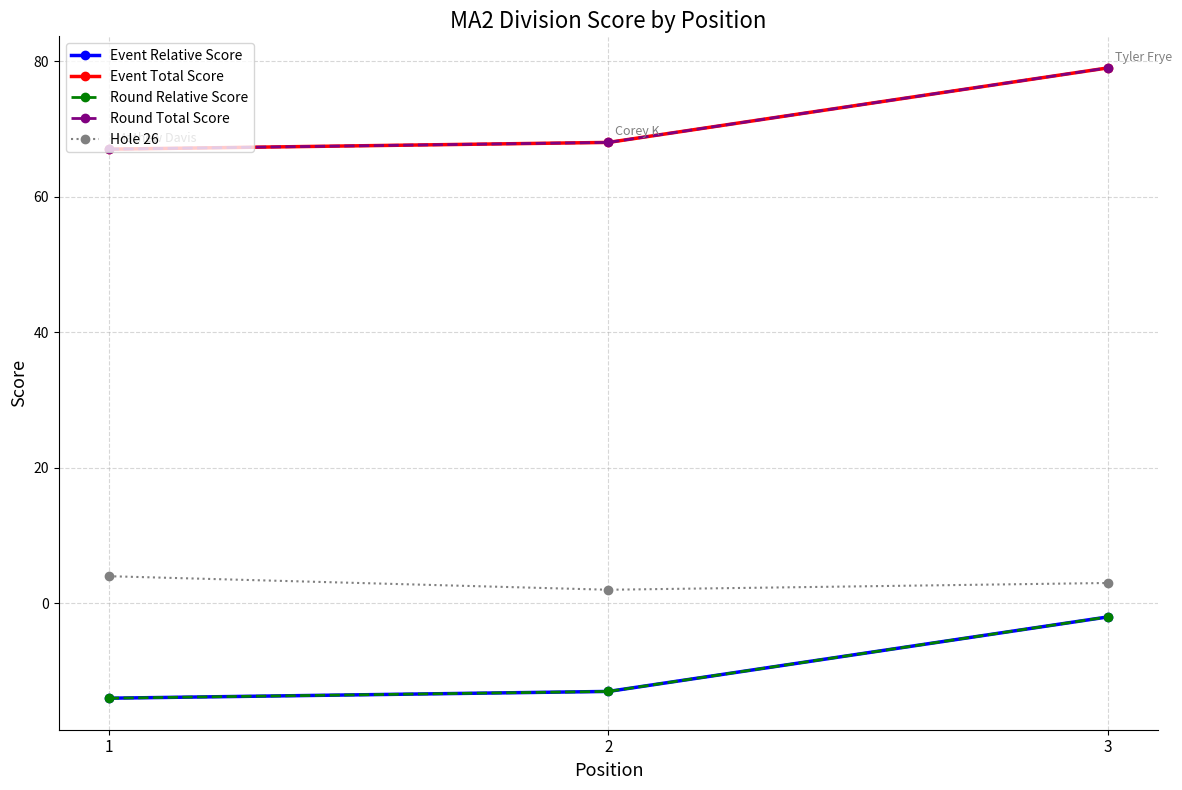

At which category is the sum across all series the highest?

3